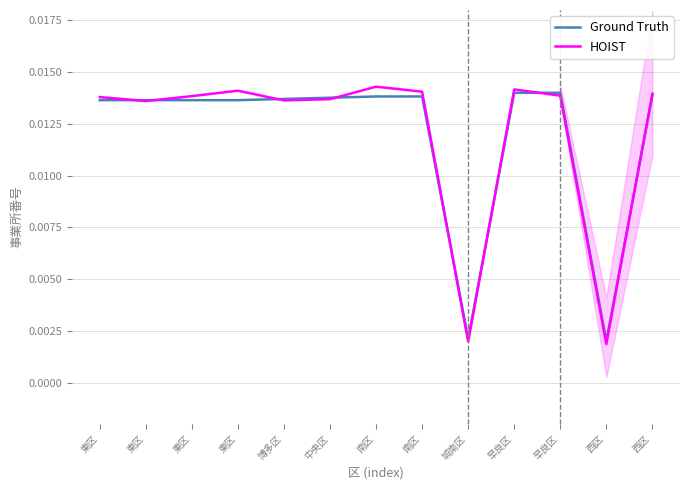

True or false: HOIST has more than 1 interior local peaks.

True